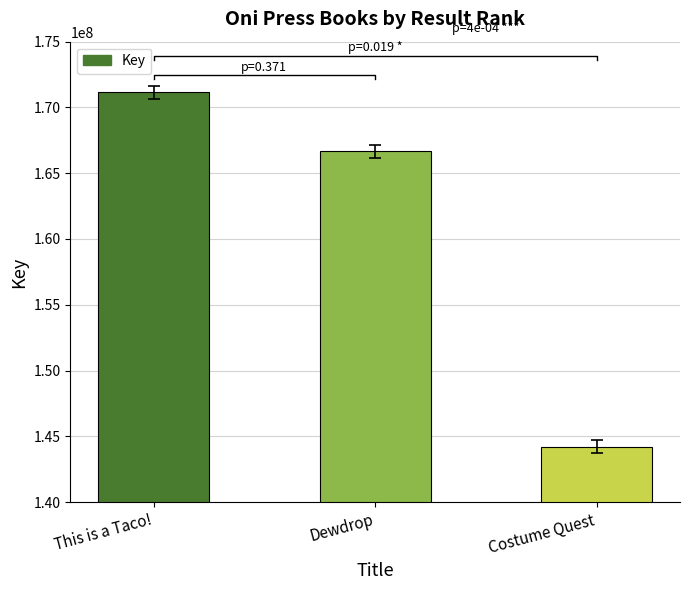

What is the label of the 1st bar from the right?

Costume Quest